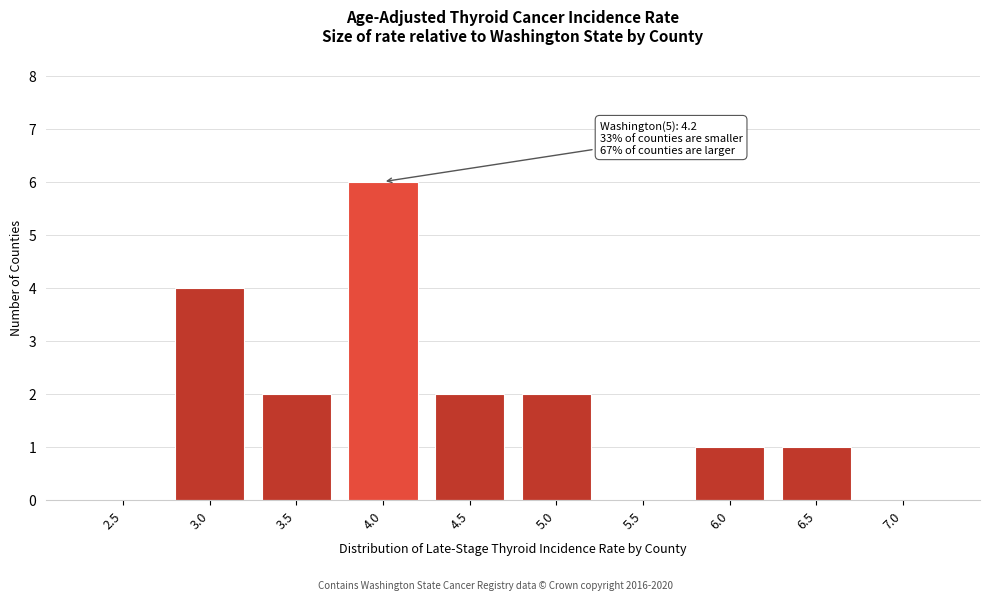

Reading left to right, extract all data points from this chart.

2.5=0	3.0=4	3.5=2	4.0=6	4.5=2	5.0=2	5.5=0	6.0=1	6.5=1	7.0=0